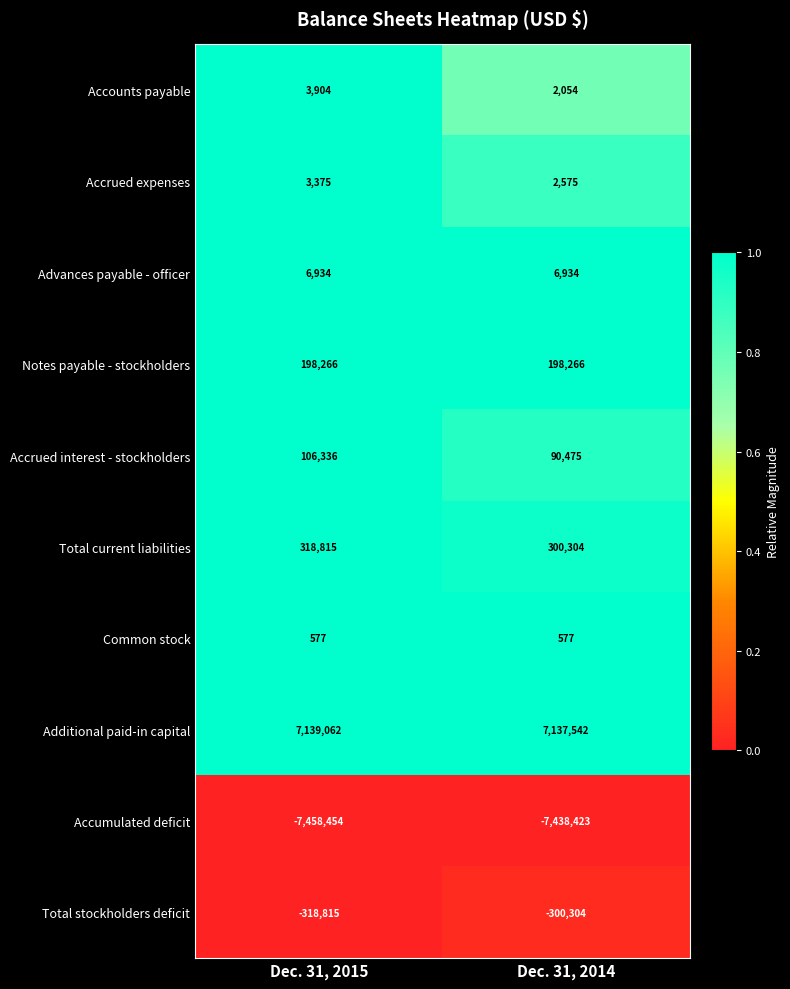

Reading right to left, what are all the values shown in this chart?

Accounts payable: 2054	3904
Accrued expenses: 2575	3375
Advances payable - officer: 6934	6934
Notes payable - stockholders: 198266	198266
Accrued interest - stockholders: 90475	106336
Total current liabilities: 300304	318815
Common stock: 577	577
Additional paid-in capital: 7137542	7139062
Accumulated deficit: -7438423	-7458454
Total stockholders deficit: -300304	-318815